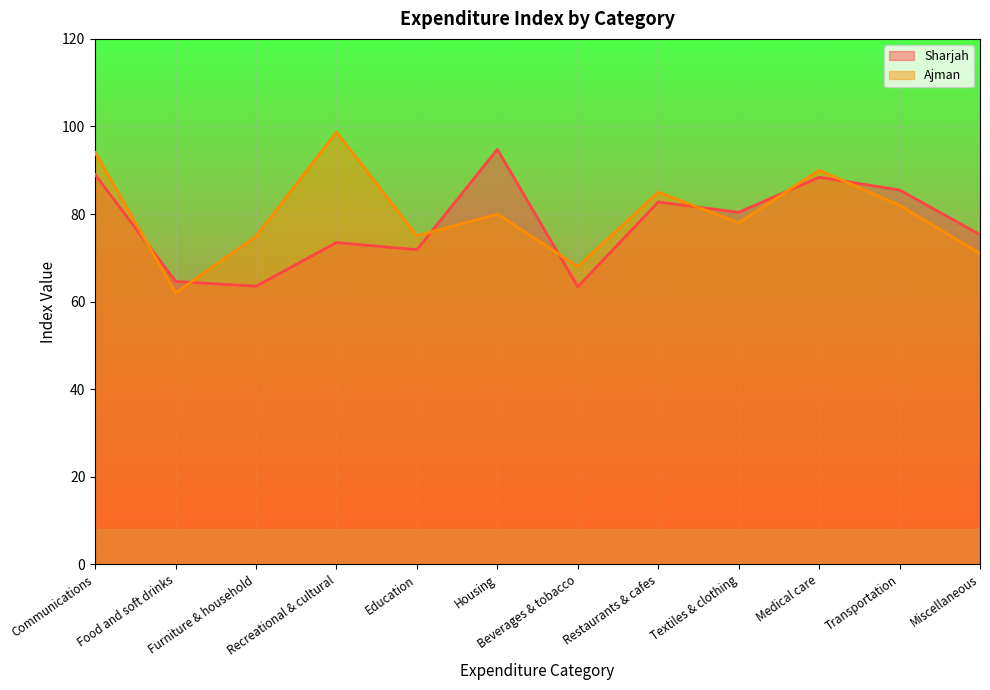

How many intersections are there between Sharjah and Ajman?

7